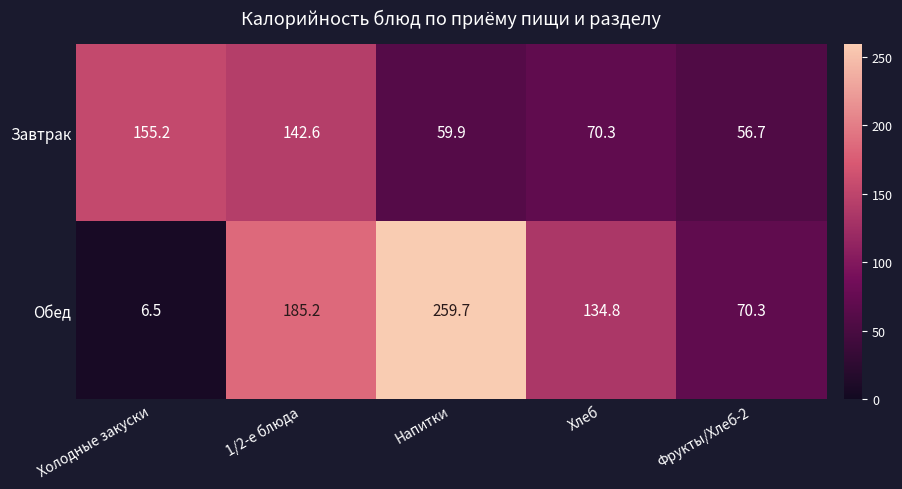

List the series in order of their overall mean, lowest first.

Завтрак, Обед